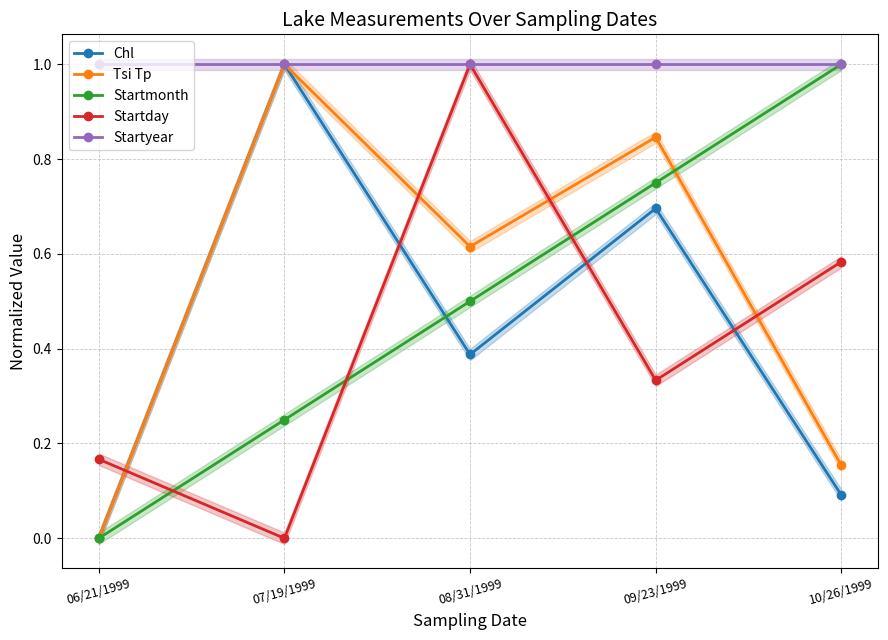

How many interior local peaks does the Tsi Tp series have?

2